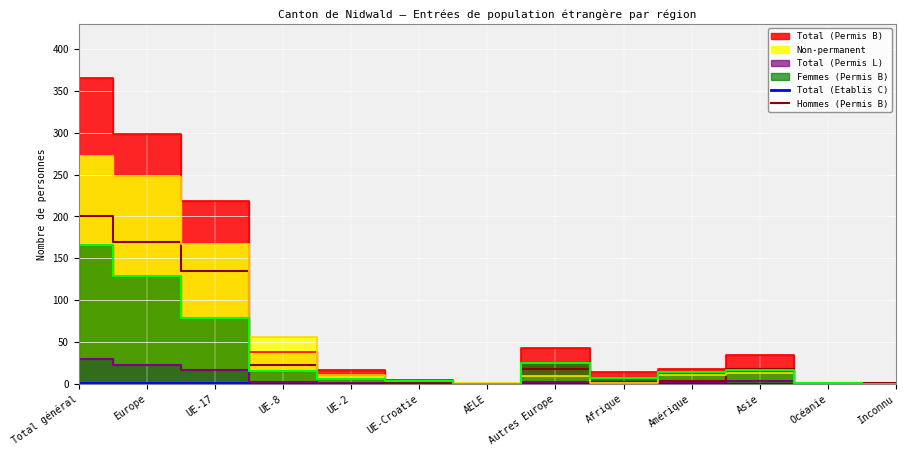

How many lines are shown in the chart?

2